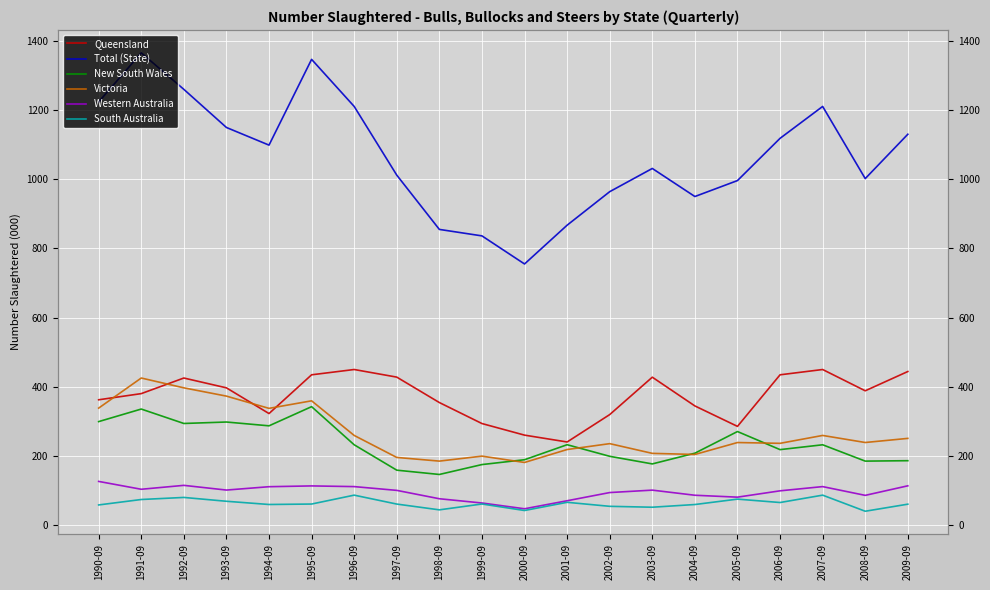

How many lines are shown in the chart?

6